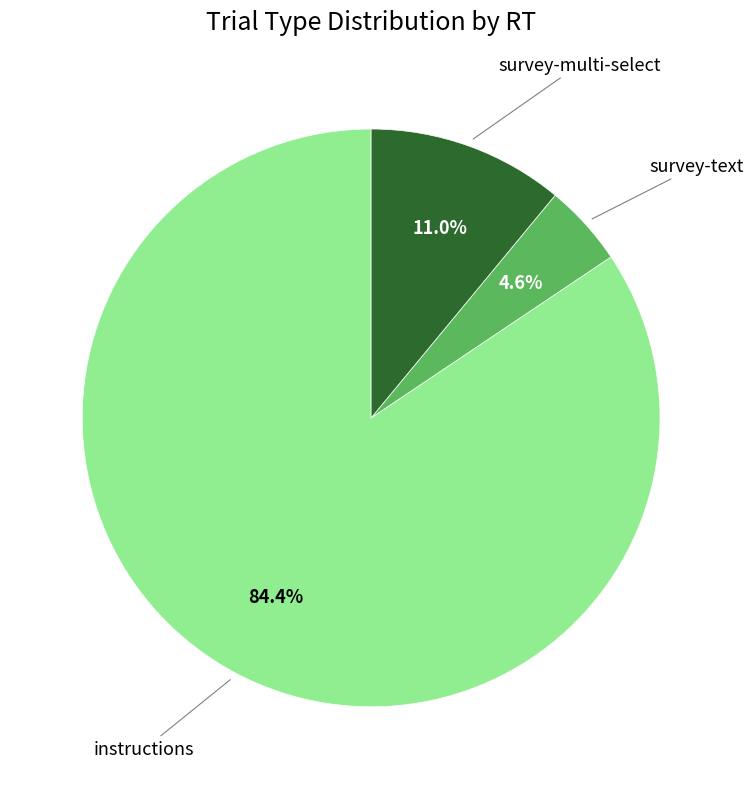

Is there a majority slice in this chart?

Yes